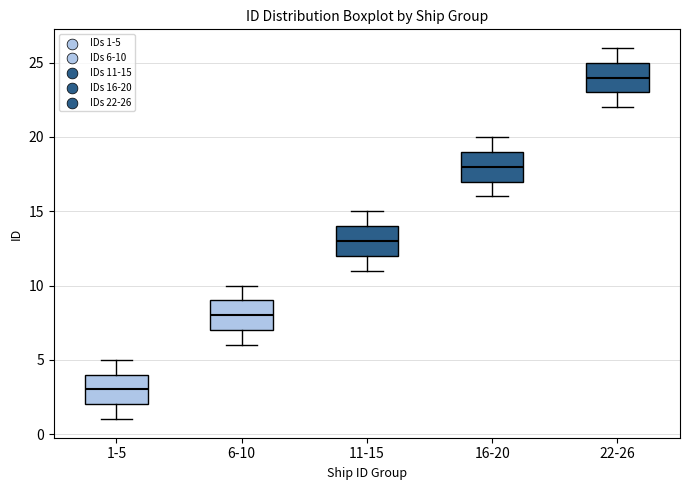

Where does the lower whisker of the box for 22-26 end on the y-axis? The values are not printed on the chart, so give them approximately, as read against the axis.

22